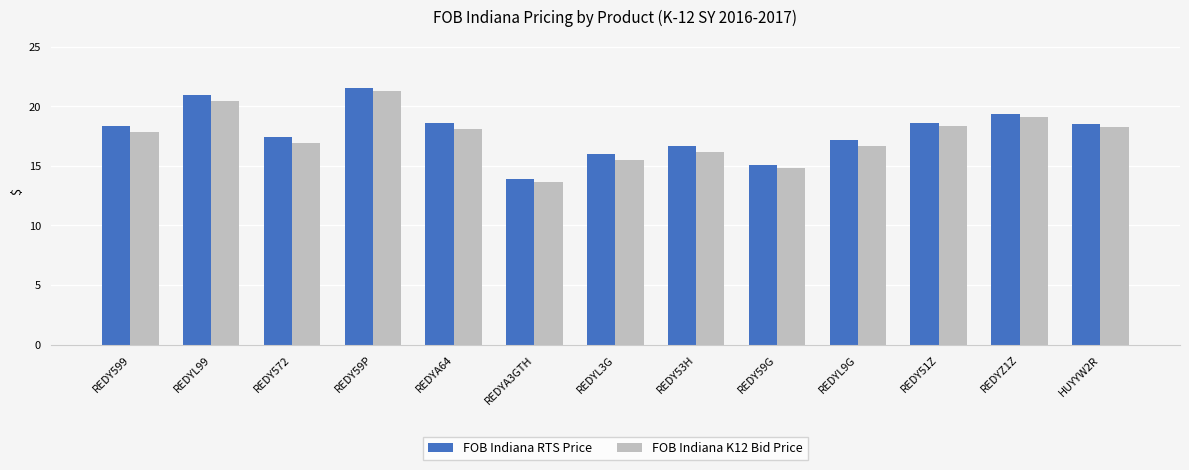

Is the value of FOB Indiana K12 Bid Price at REDYL3G greater than the value of FOB Indiana RTS Price at REDY53H?

No